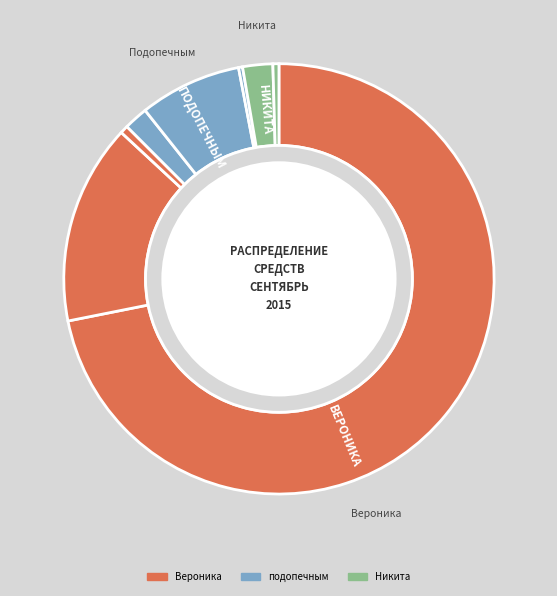

Combined, do 01.09.-03.09.2015 and 15.09.-17.09.2015 account for over 50%?

Yes